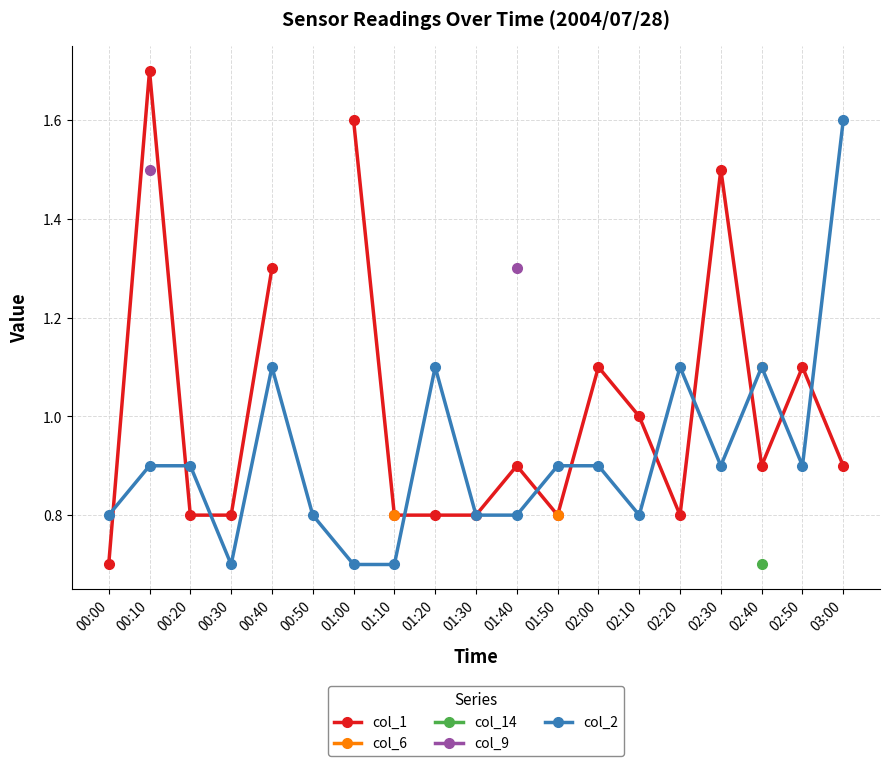

Is it true that col_2 equals 1.2 at 00:00?

False